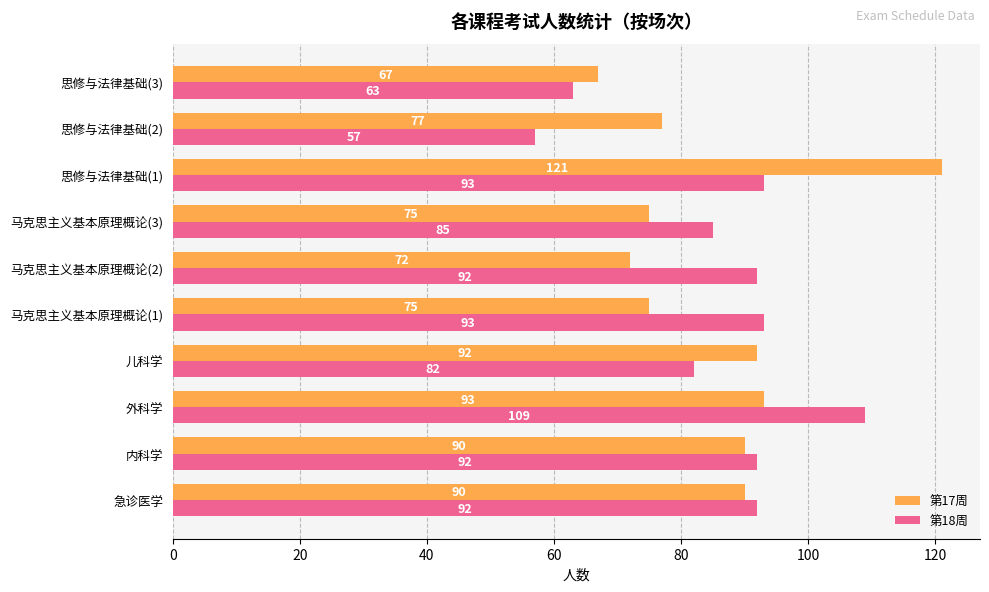

What is the approximate value of 第17周 at 马克思主义基本原理概论(1), to the nearest 10?

80